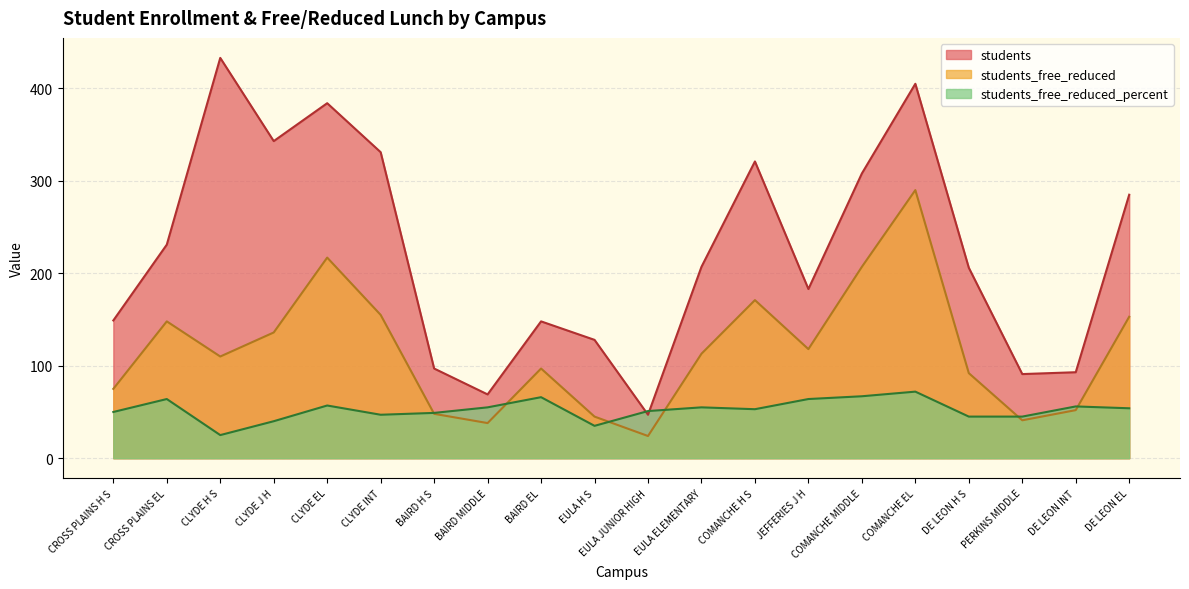

Which series has the widest spread of values?

students